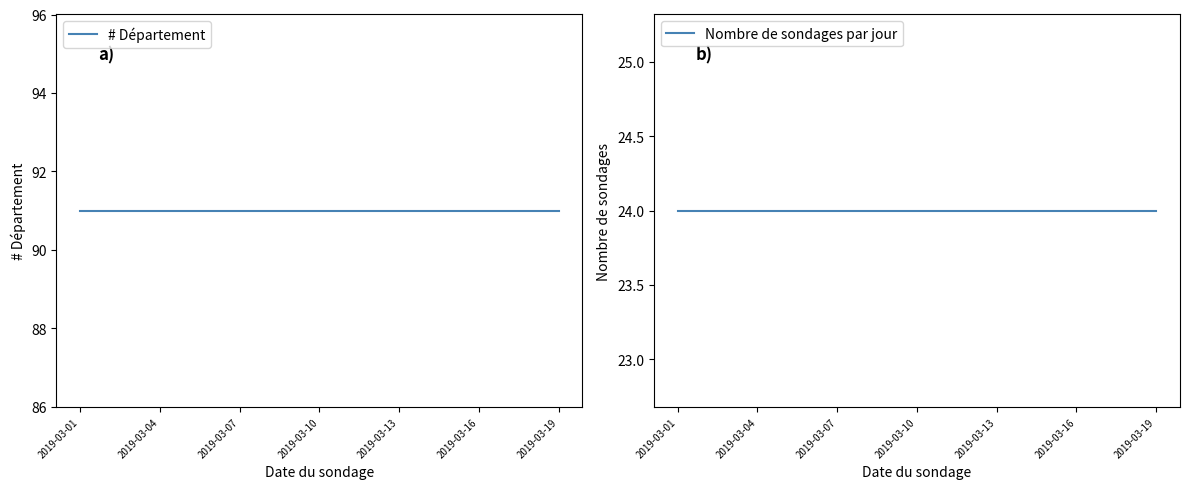

At which category is the sum across all series the highest?

2019-03-01